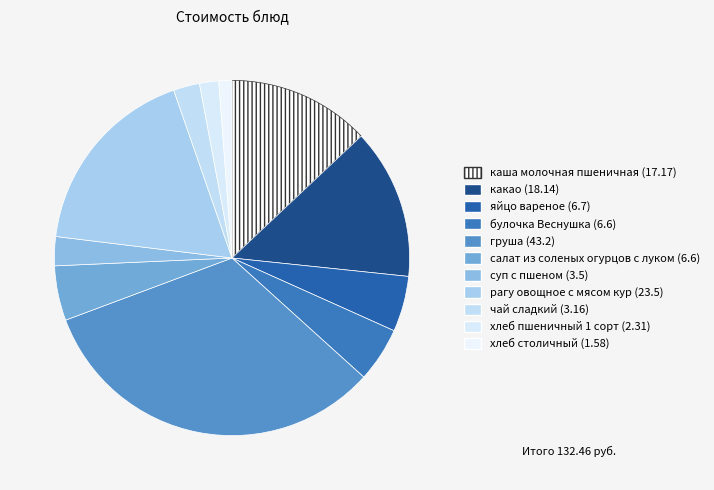

Rank the categories by value from highest to lowest.

груша, рагу овощное с мясом кур, какао, каша молочная пшеничная, яйцо вареное, булочка Веснушка, салат из соленых огурцов с луком, суп с пшеном, чай сладкий, хлеб пшеничный 1 сорт, хлеб столичный